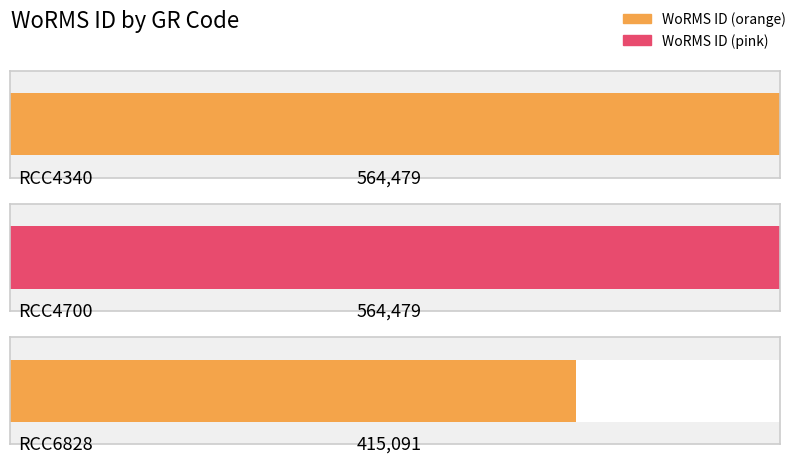

Is it true that the value at RCC4700 is 999765?

False